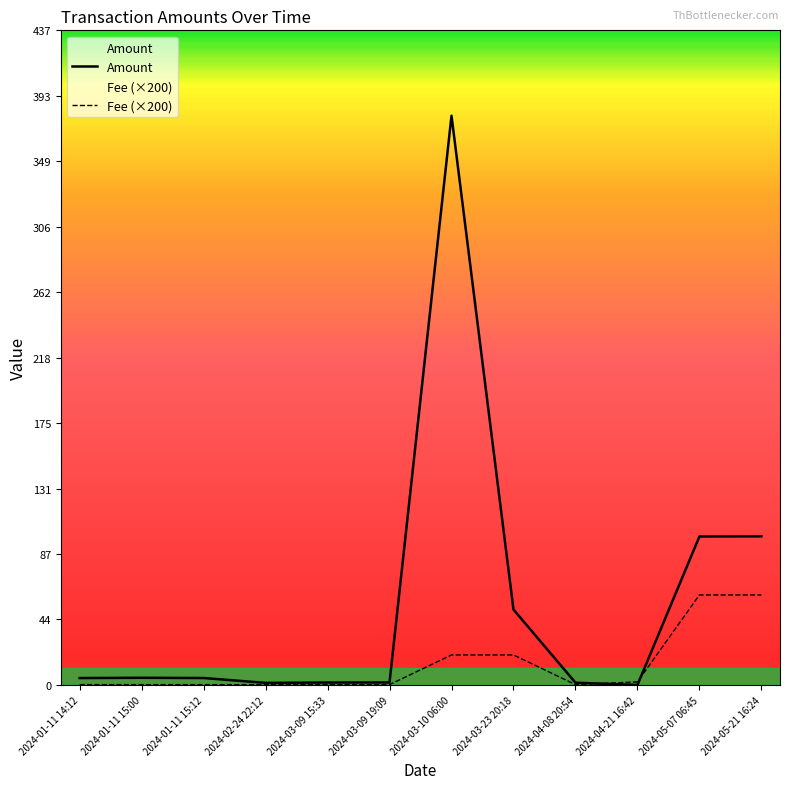

Reading right to left, transcribe all the data shown in this chart.

Amount: 99.1	99.0	0.0	1.5	50.3	379.6	1.6	1.6	1.4	4.6	4.8	4.6
Fee: 60.0	60.0	2.0	0.2	20.0	20.0	0.2	0.2	0.2	0.2	0.2	0.2